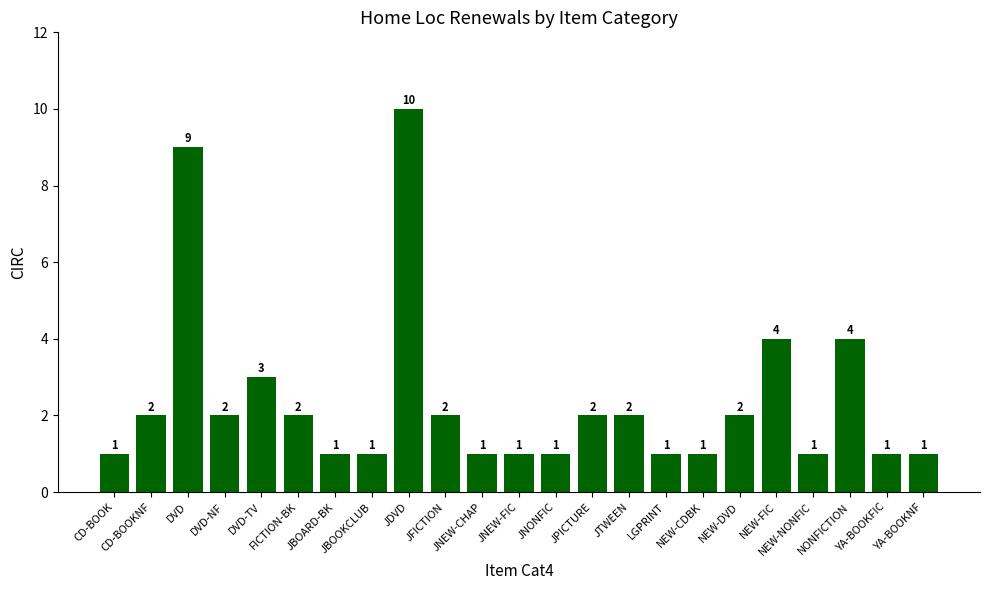

What is the value of the 3rd bar from the left?

9